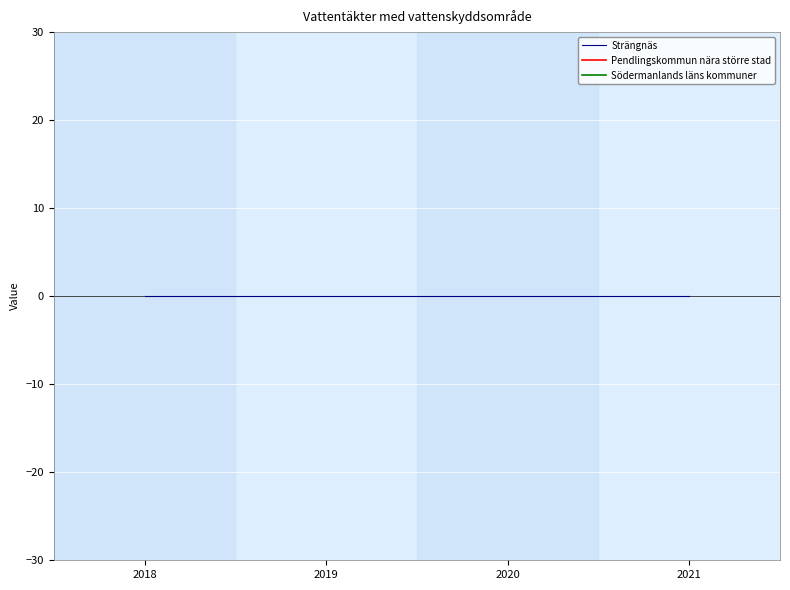

Which series has the widest spread of values?

Södermanlands läns kommuner